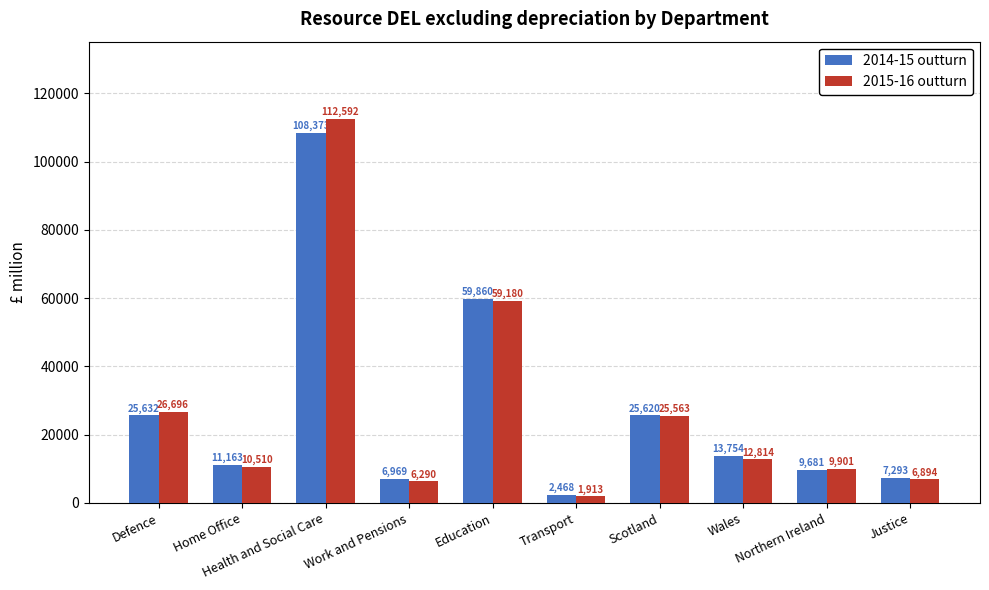

What are all the series names shown in the legend?

2014-15 outturn, 2015-16 outturn